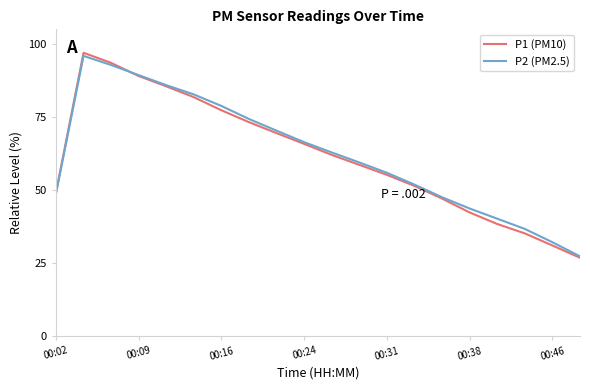

Which series has the largest range (max minus min)?

P1 (PM10)